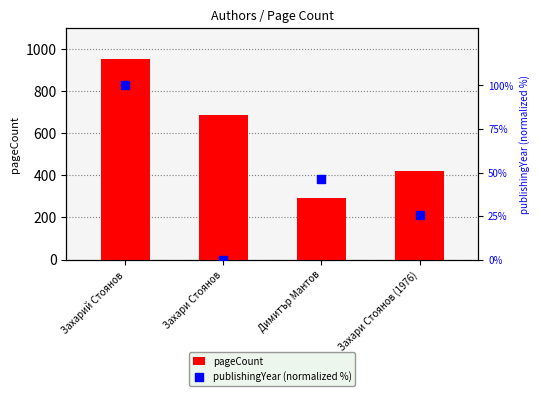

Which series contains the lowest Y value?

publishingYear (normalized %)